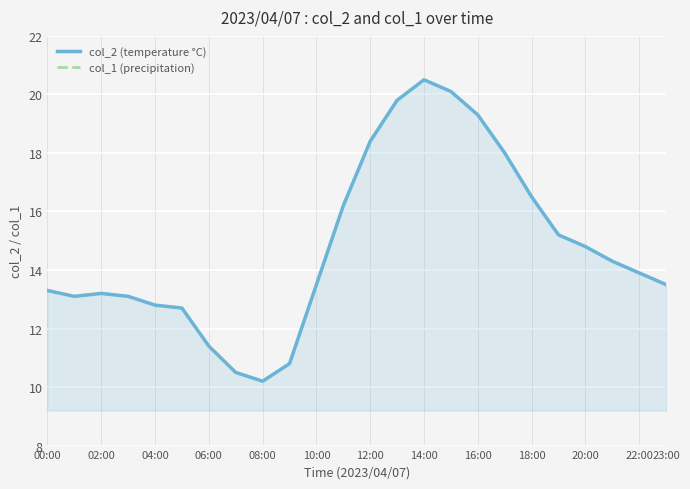

The value of col_2 (temperature °C) at 23:00 is 8.4. True or false?

False